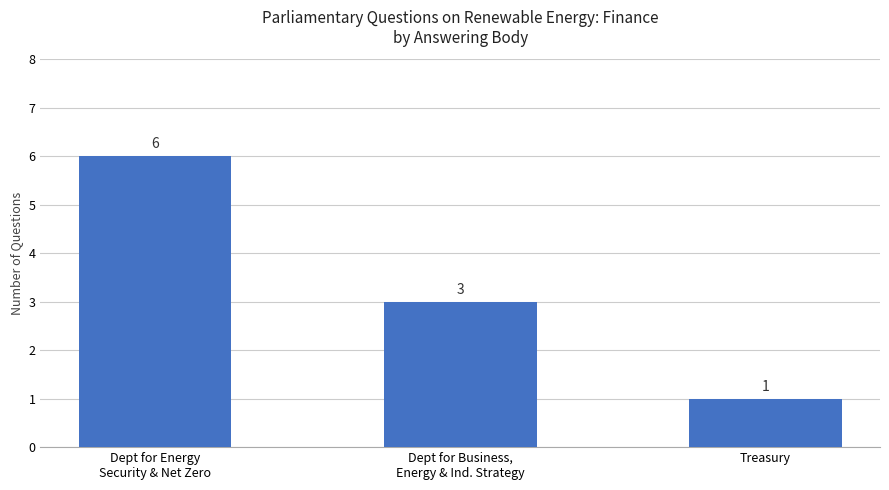

What is the smallest value displayed?

1